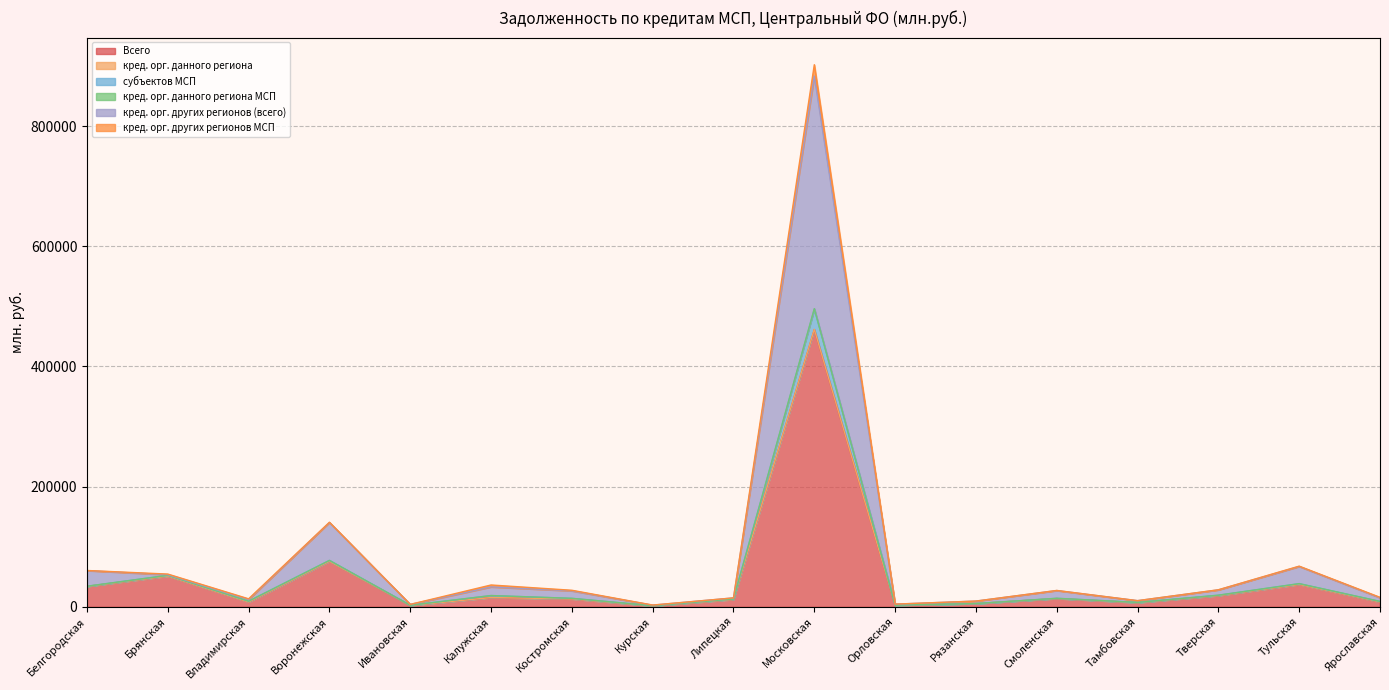

The value of Всего at Белгородская is 33861. True or false?

True